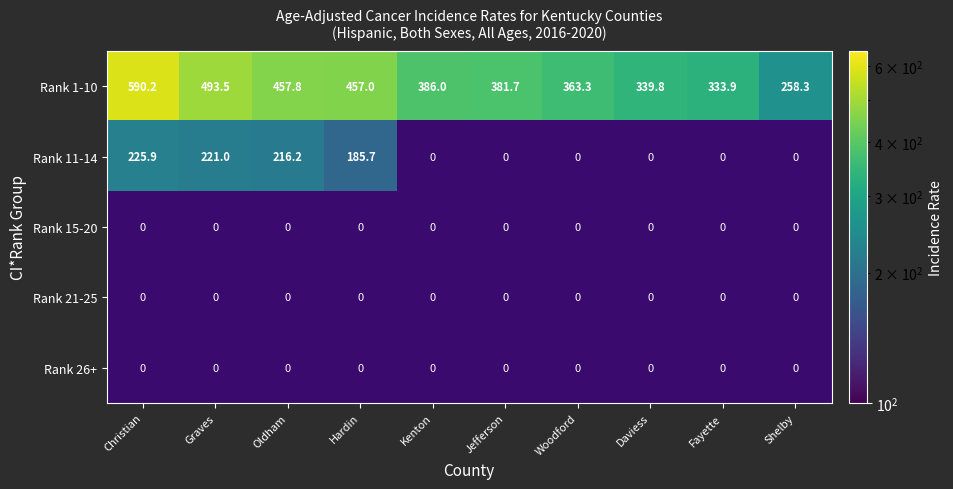

Is it true that Rank 11-14 equals 69.6 at Christian?

False